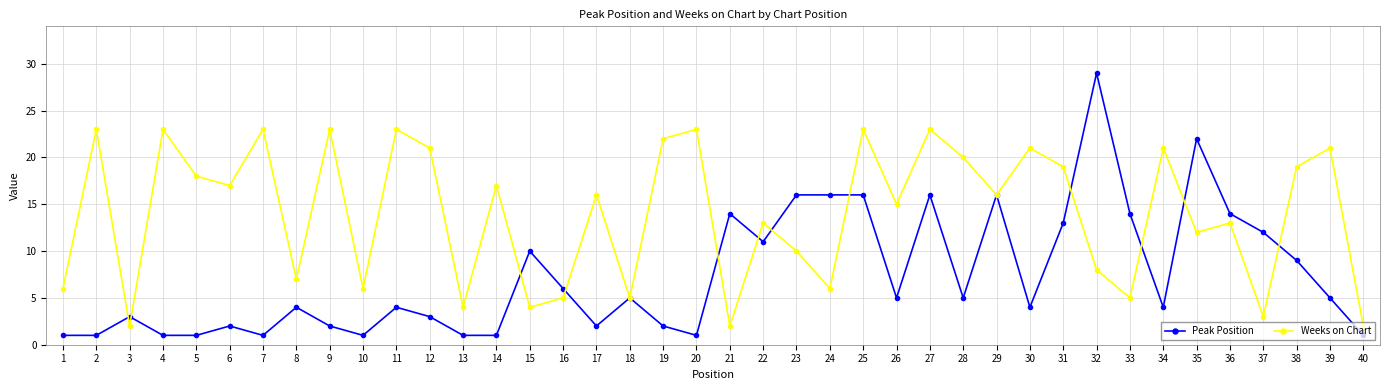

Which label corresponds to the largest value in the chart?

32